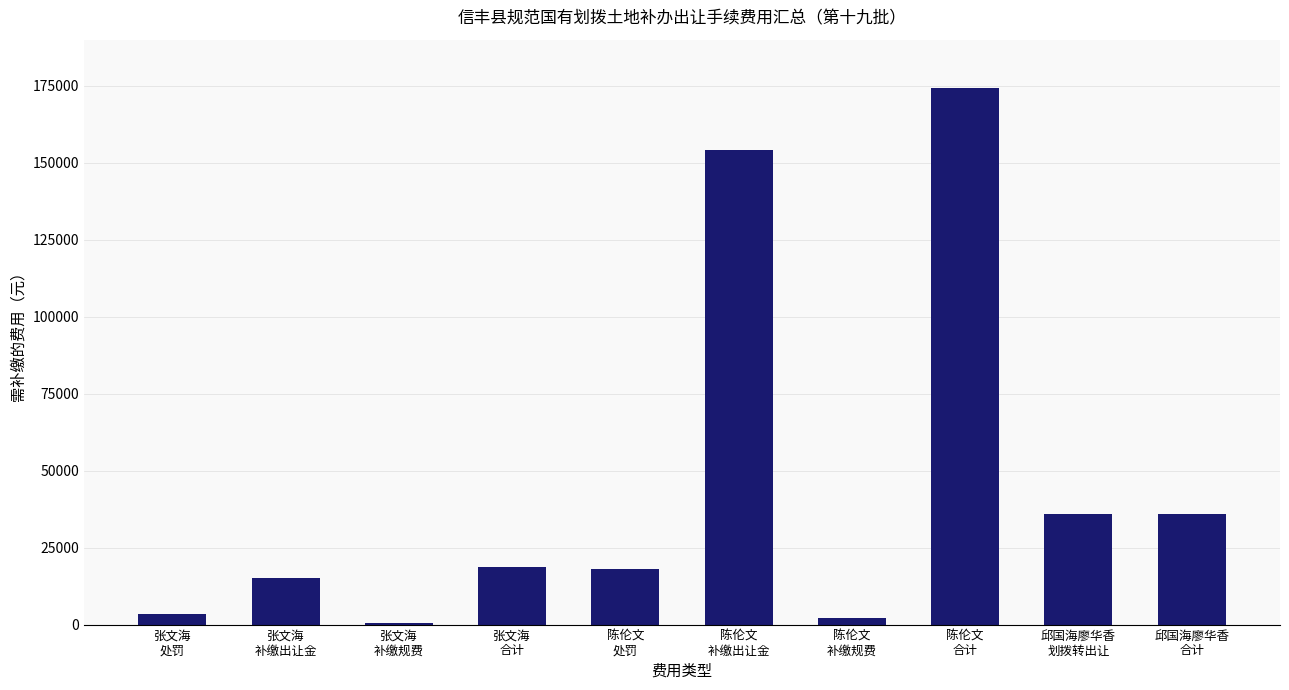

What is the sum of all values?

457740.9